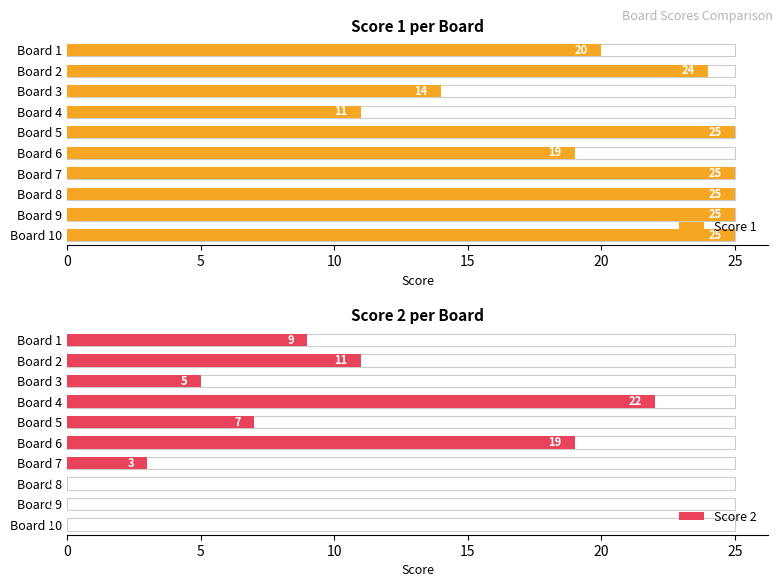

What is the label of the 1st bar from the right?

9